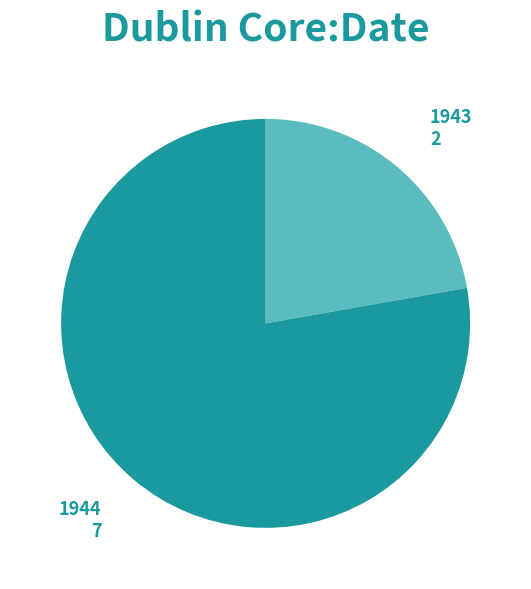

What is the ratio of the value at 1943 to the value at 1944?

0.3